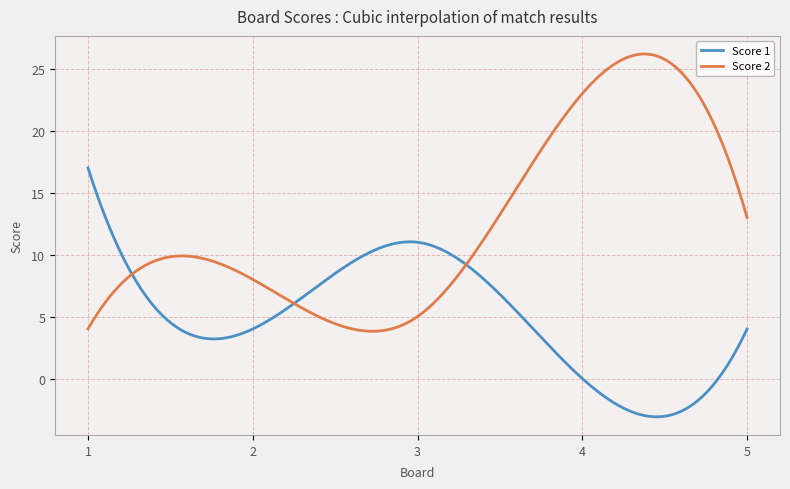

Which series has the largest total across all categories?

Score 2